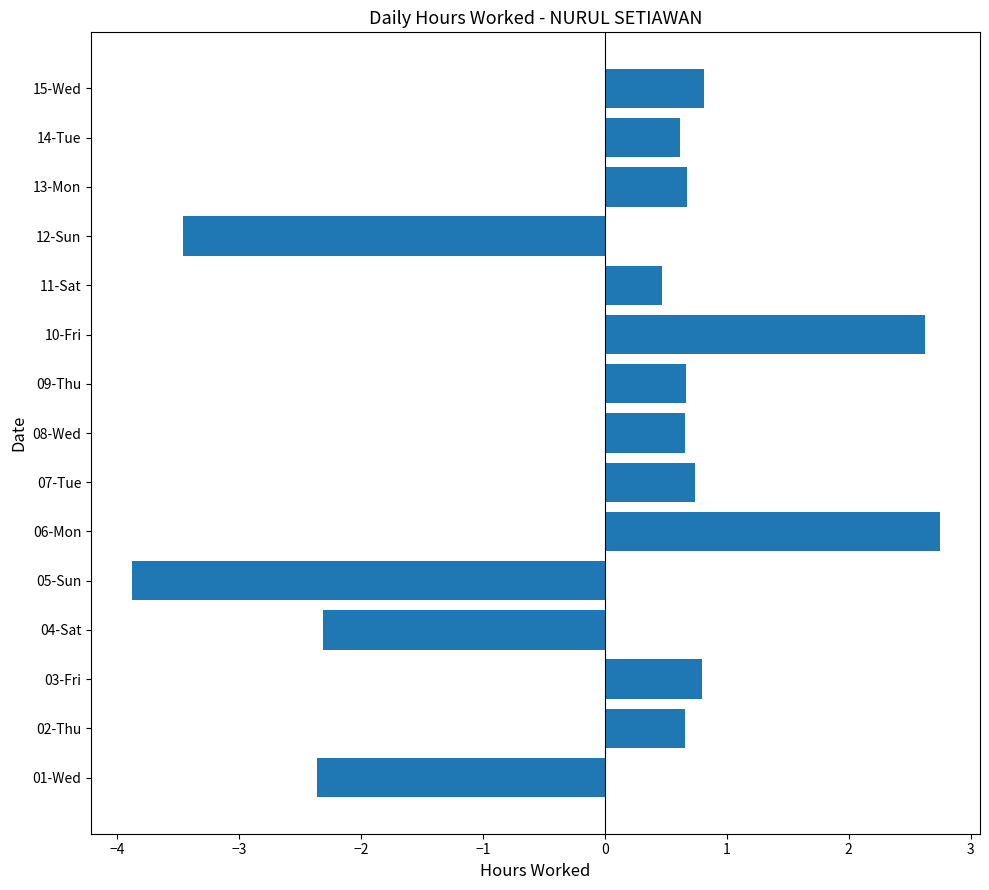

Between 07-Tue and 01-Wed, which is larger?

07-Tue